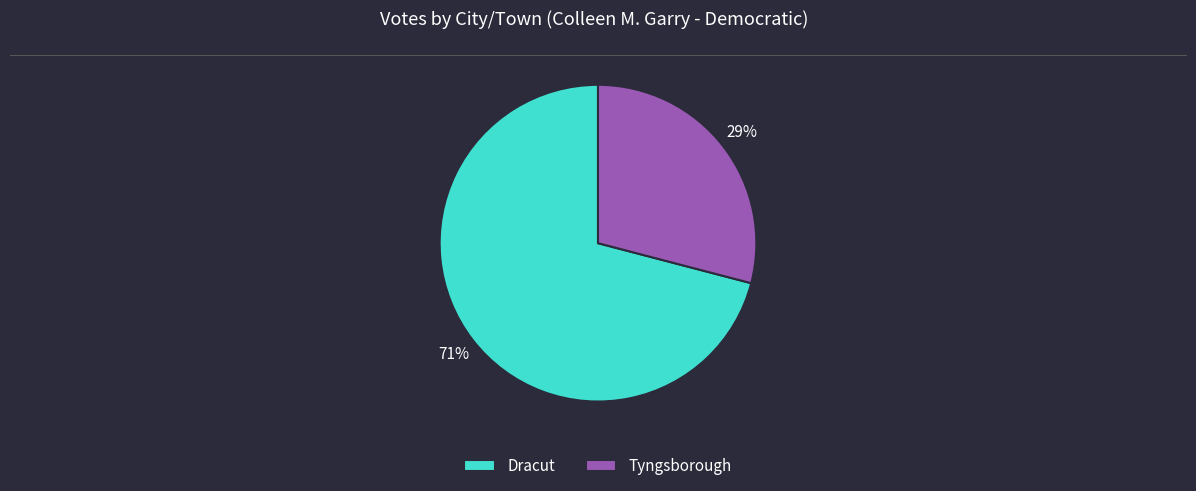

Between Tyngsborough and Dracut, which is larger?

Dracut